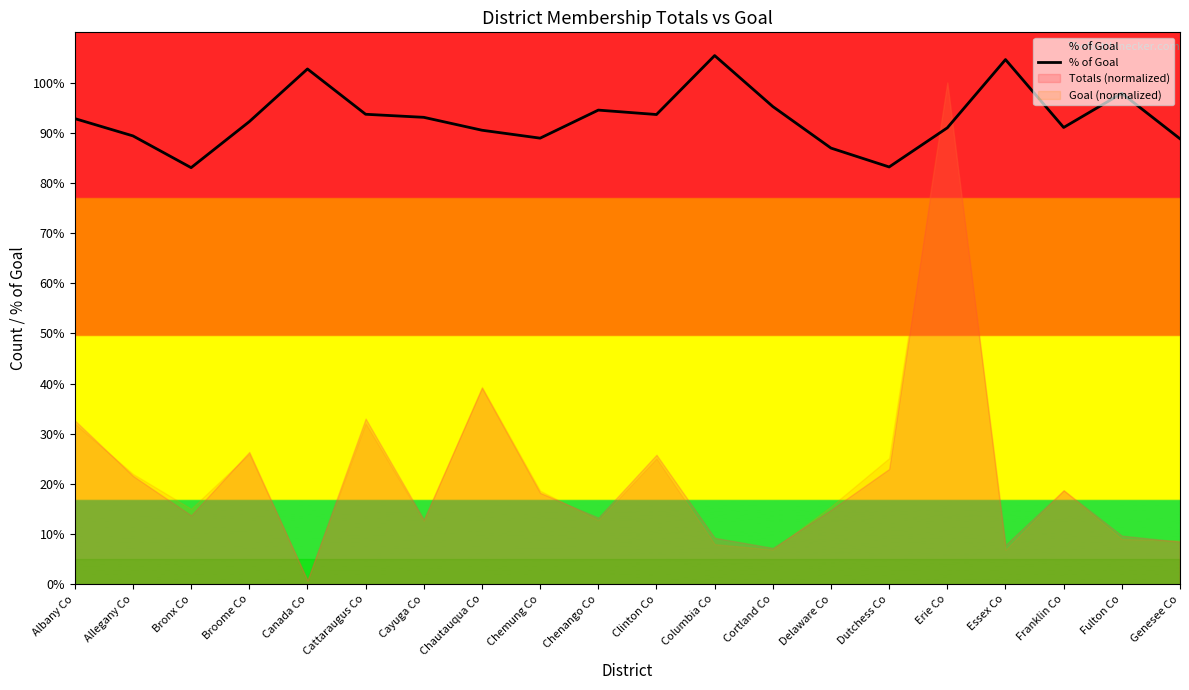

How many data points are less than 92?

9